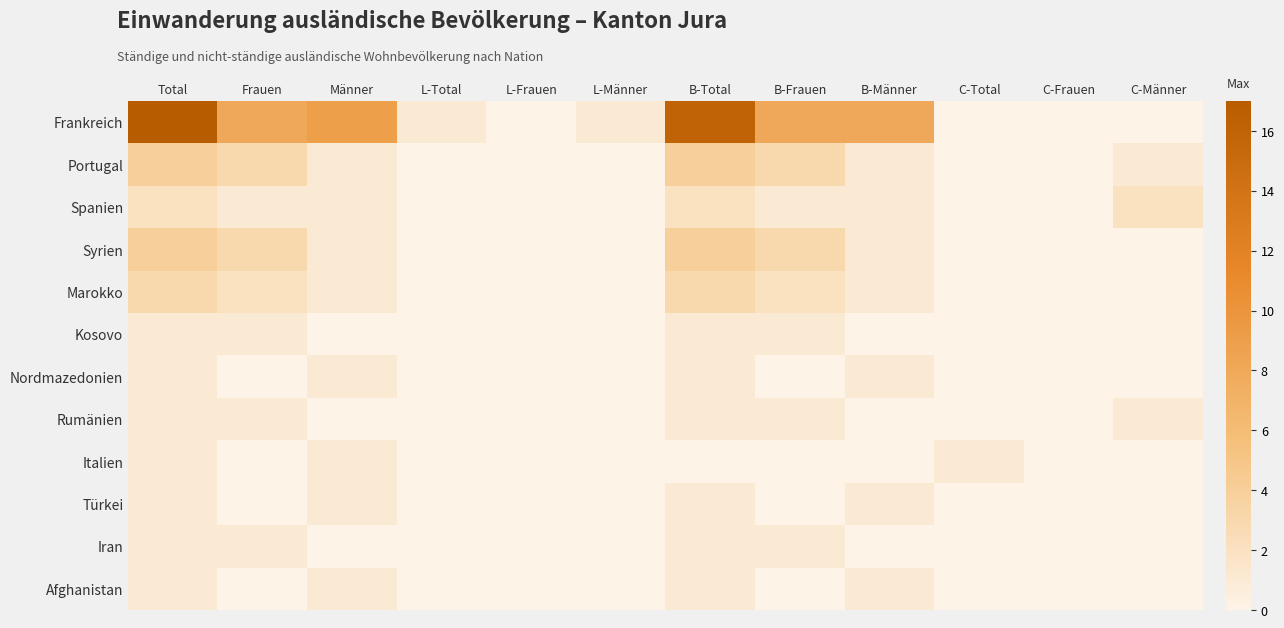

How many data points does each series have?

12